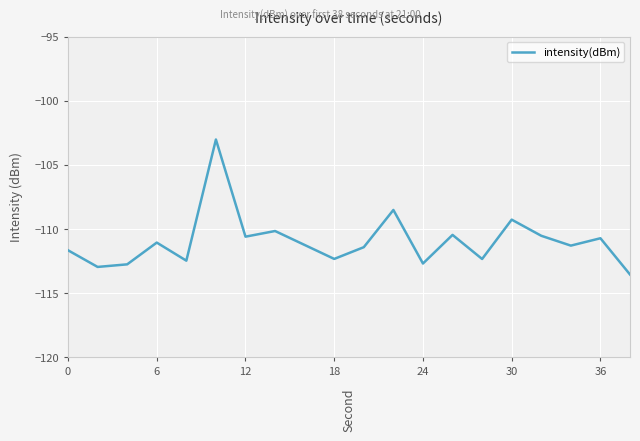

Does the chart have visible grid lines?

Yes